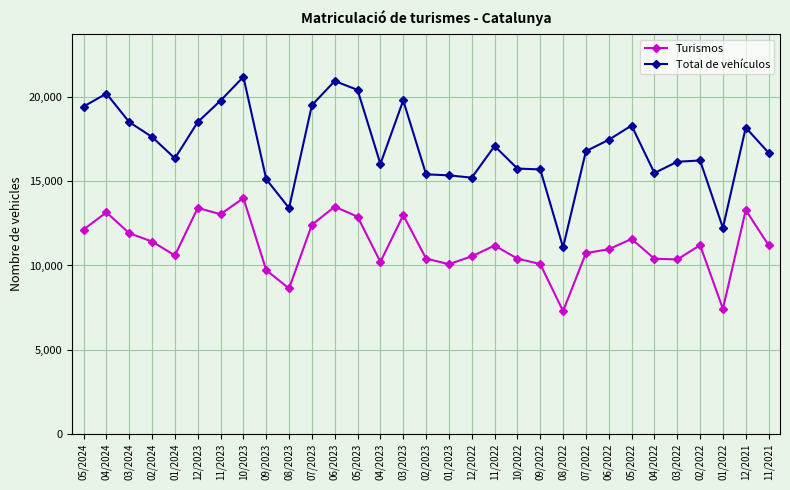

What is the approximate value of Total de vehículos at 12/2023, to the nearest 10?

18520